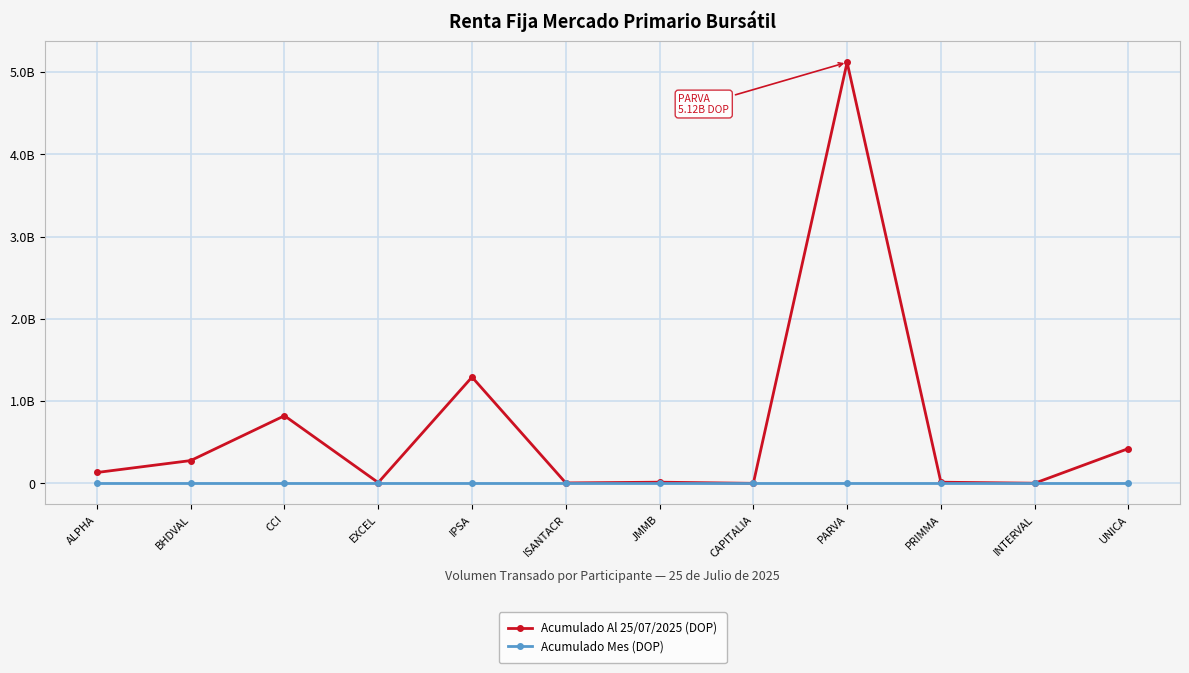

What is the sum of all Acumulado Al 25/07/2025 (DOP) values?

8111615671.2